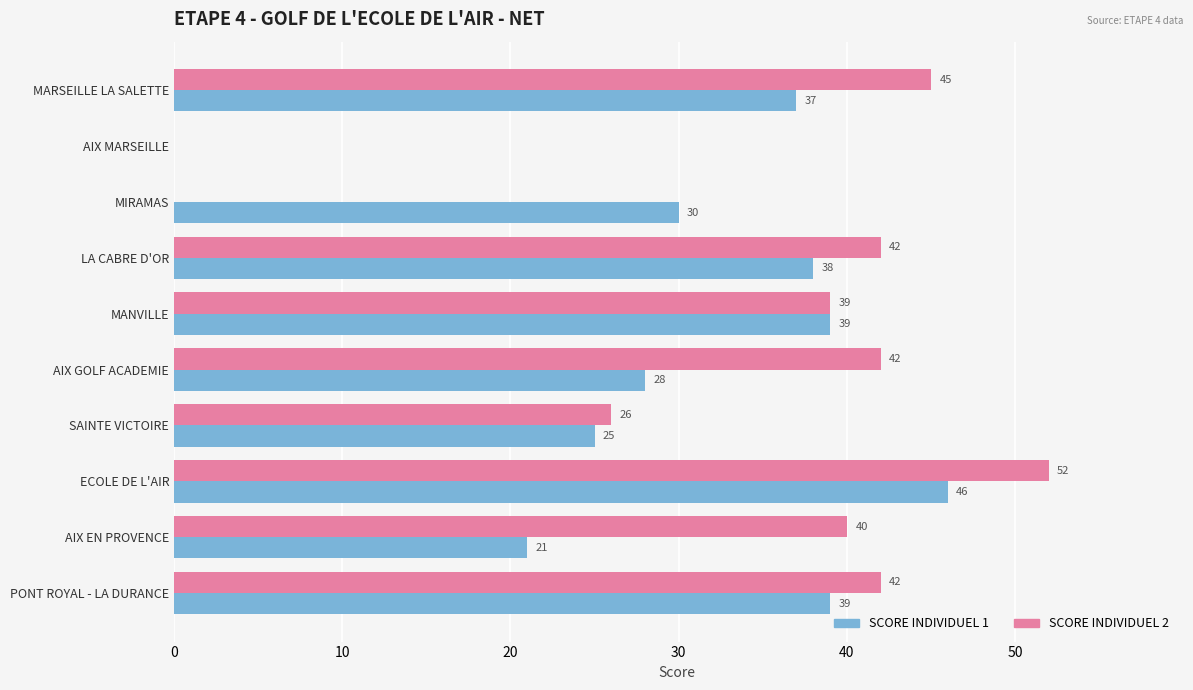

Which series has the largest total across all categories?

SCORE INDIVIDUEL 2